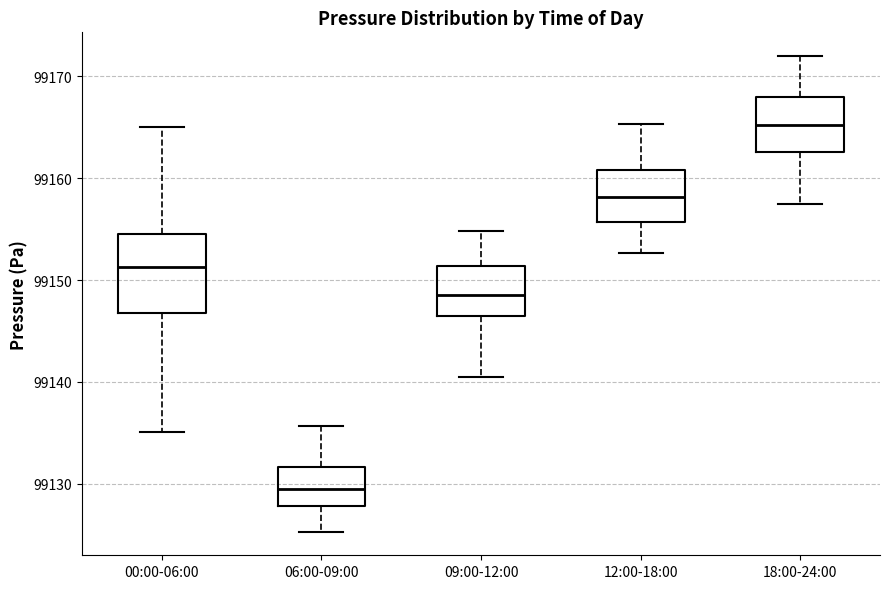

Which box has the highest median line?

18:00-24:00